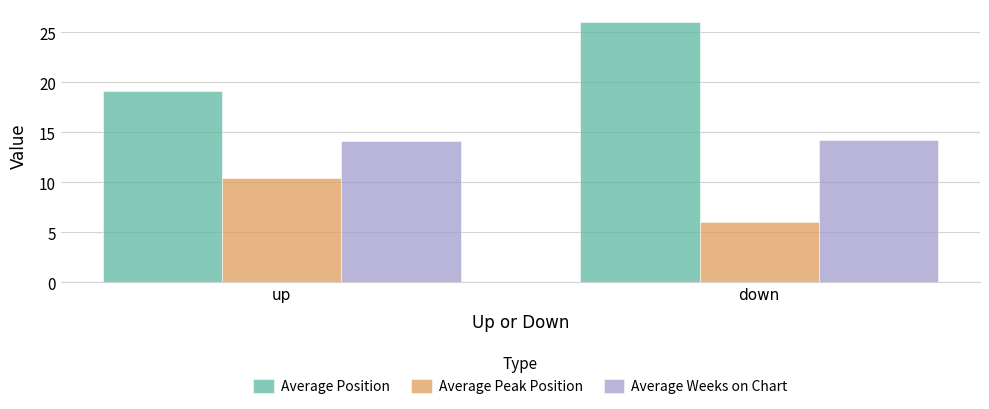

What is the lowest value of the Average Weeks on Chart series?

14.2